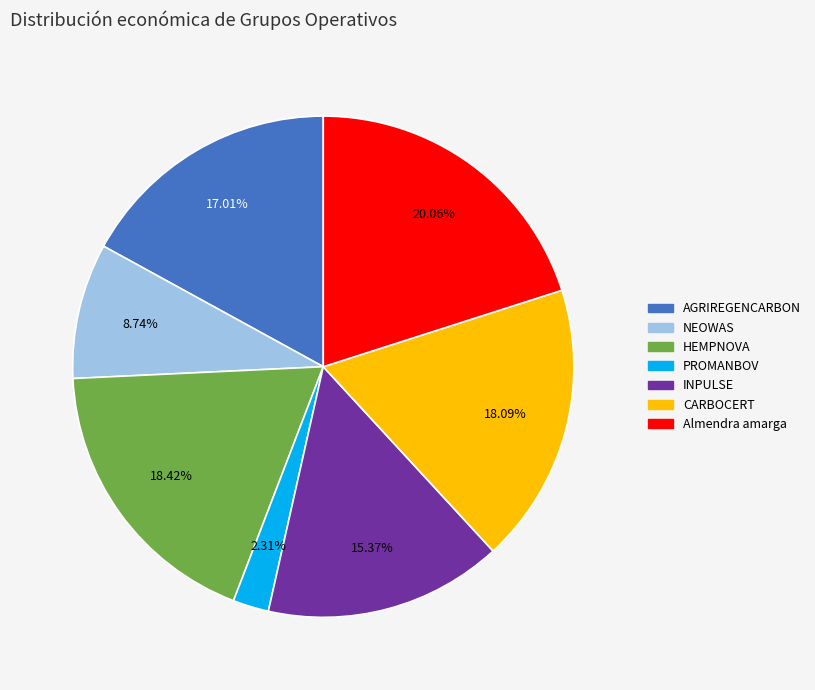

Count the number of slices in the pie.

7